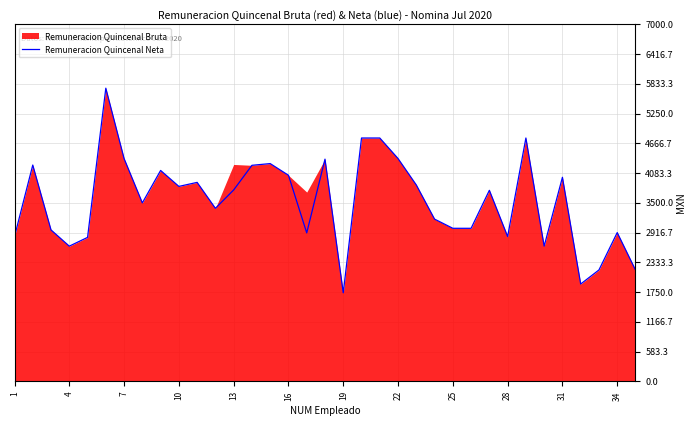

Reading left to right, list all the values displayed in this chart.

2838.7	4240.0	2968.0	2650.0	2821.7	5746.6	4367.2	3498.0	4134.0	3821.3	3900.0	3392.0	3751.7	4234.7	4268.6	4039.7	2910.0	4355.5	1736.3	4770.0	4770.0	4367.2	3849.1	3180.0	3000.0	3000.0	3745.0	2838.7	4770.0	2650.0	4000.0	1908.0	2183.6	2916.1	2183.6